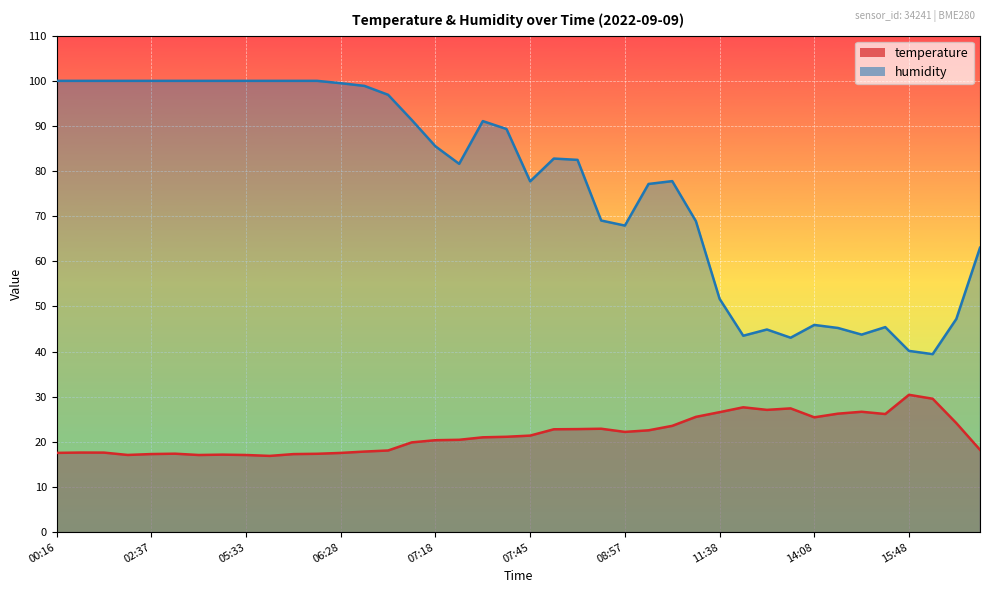

How many values in the temperature series are below 21?

19